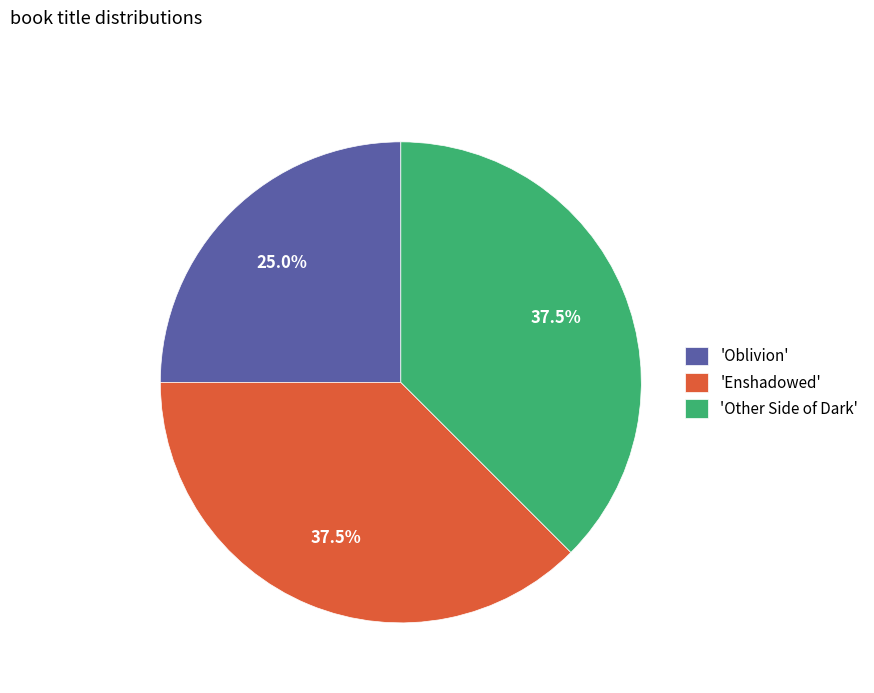

What portion of the pie excludes 'Enshadowed'?

62.5%